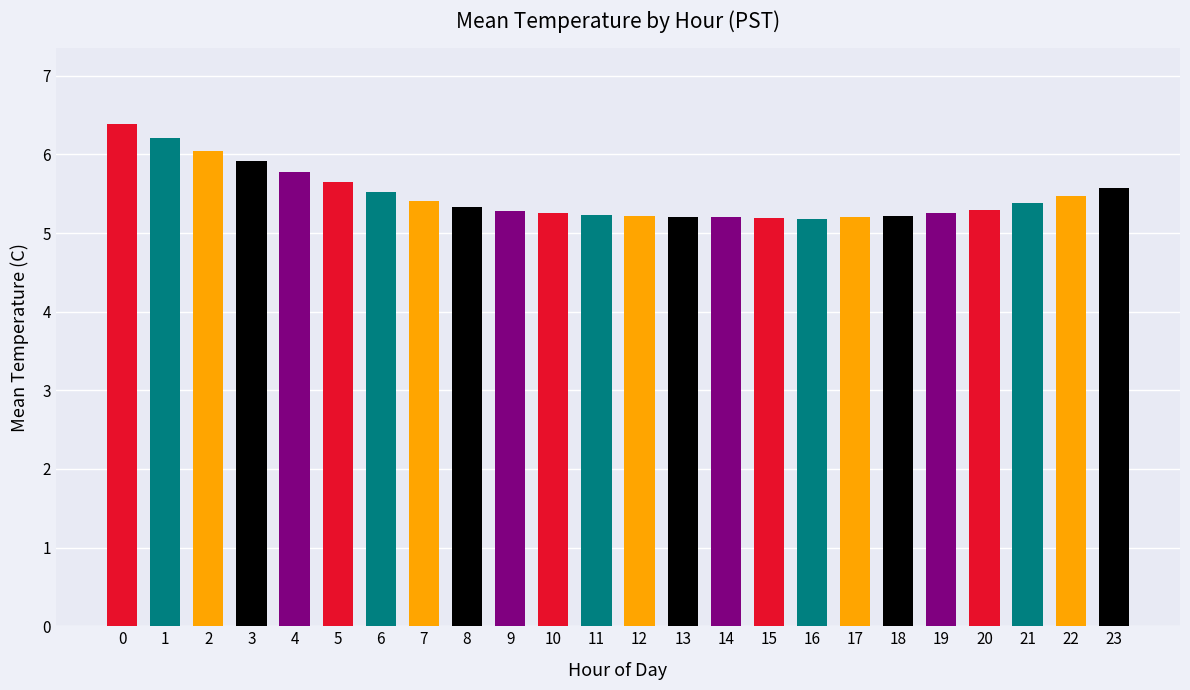

What is the ratio of the value at 8 to the value at 12?

1.0